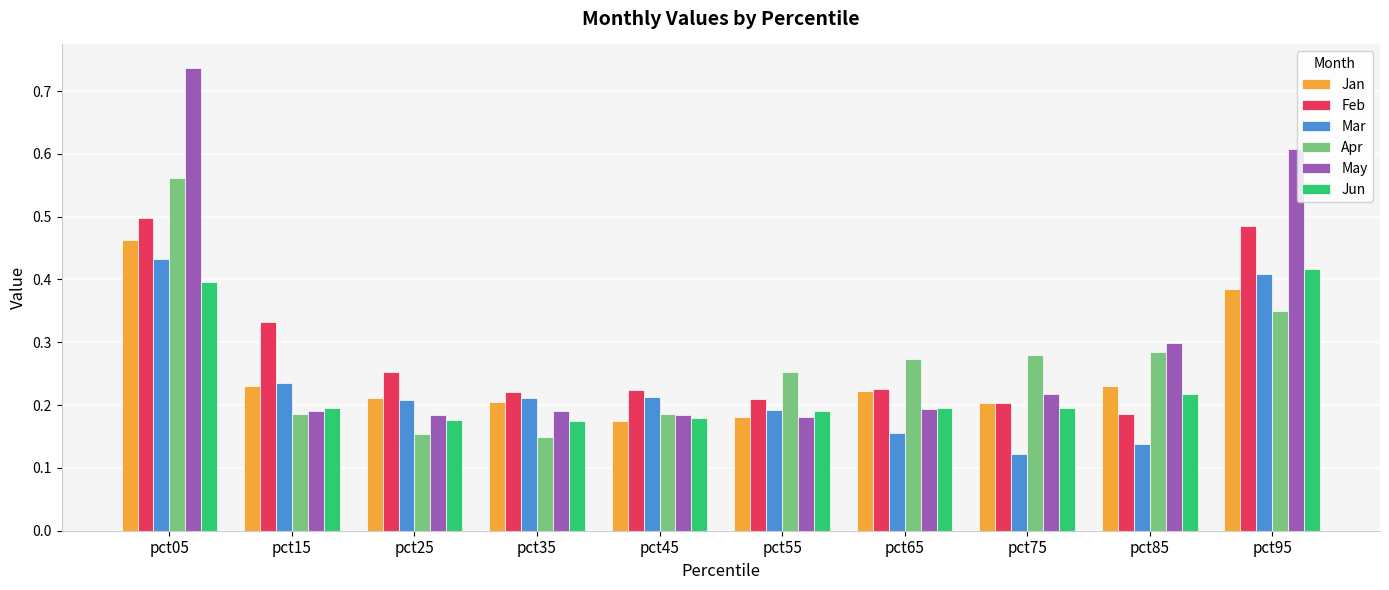

Which series has the largest range (max minus min)?

May